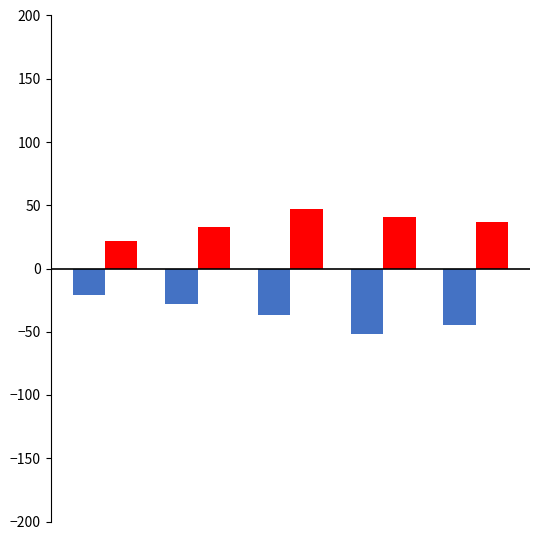

What is the smallest value displayed?

-52